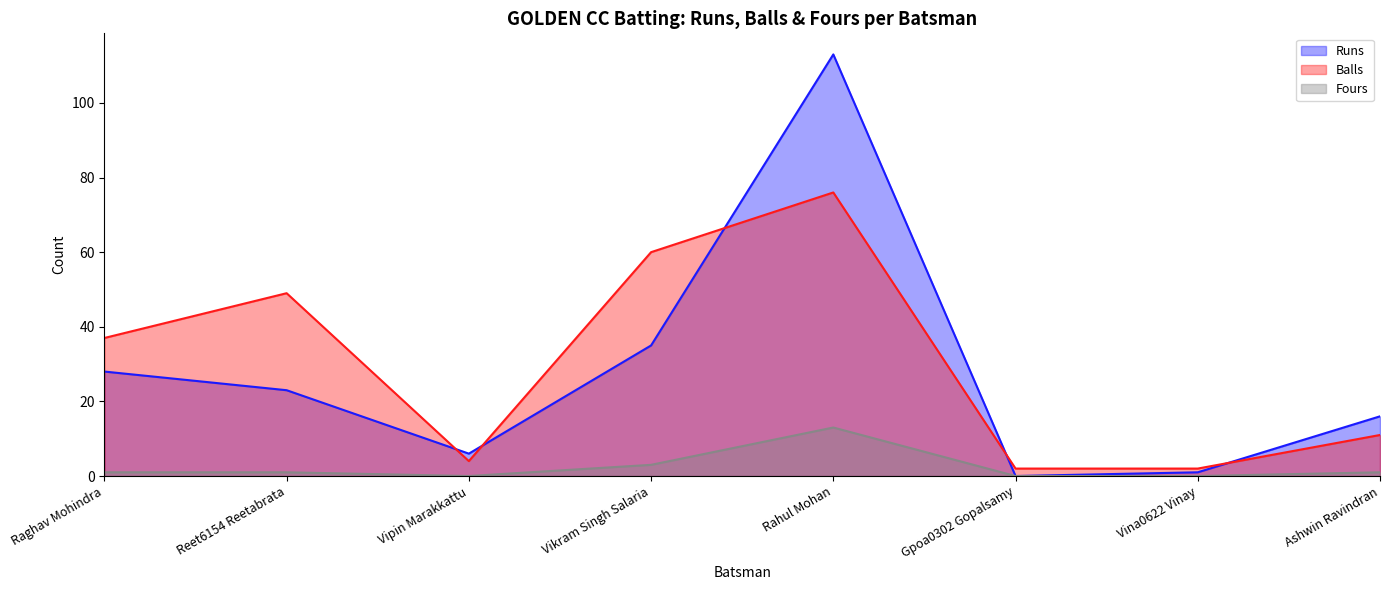

What is the total value across all series at Gpoa0302 Gopalsamy?

2